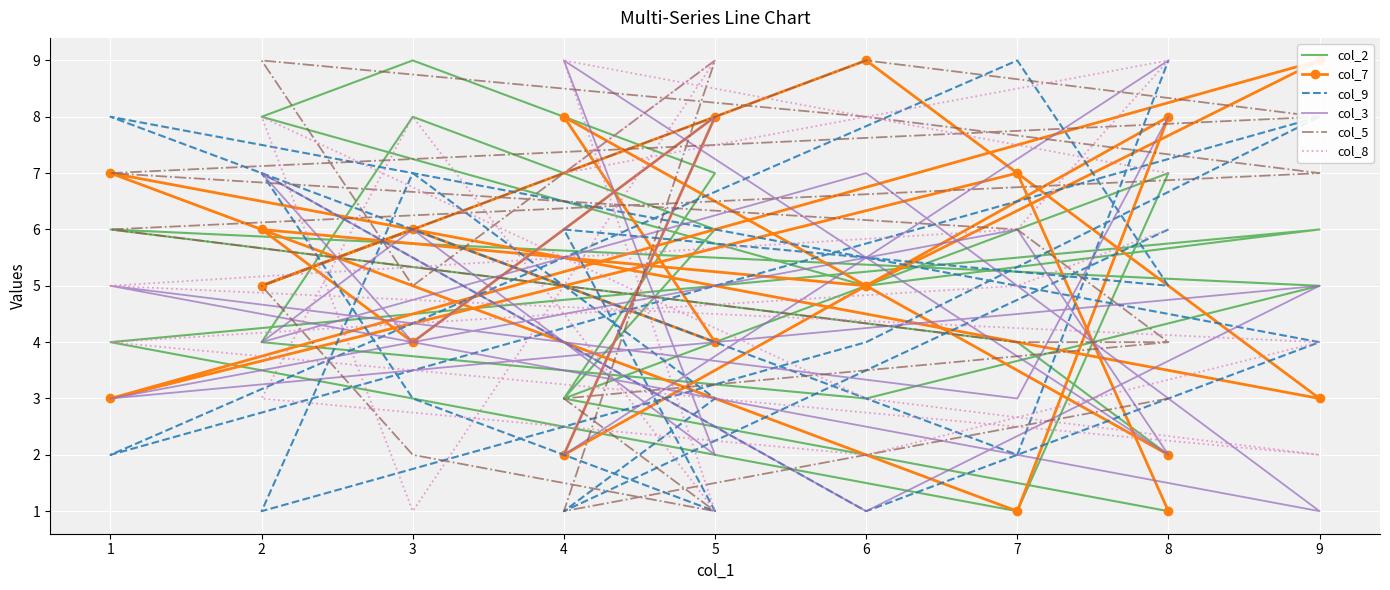

What is the sum of the col_9 values at 2 and 8?

6